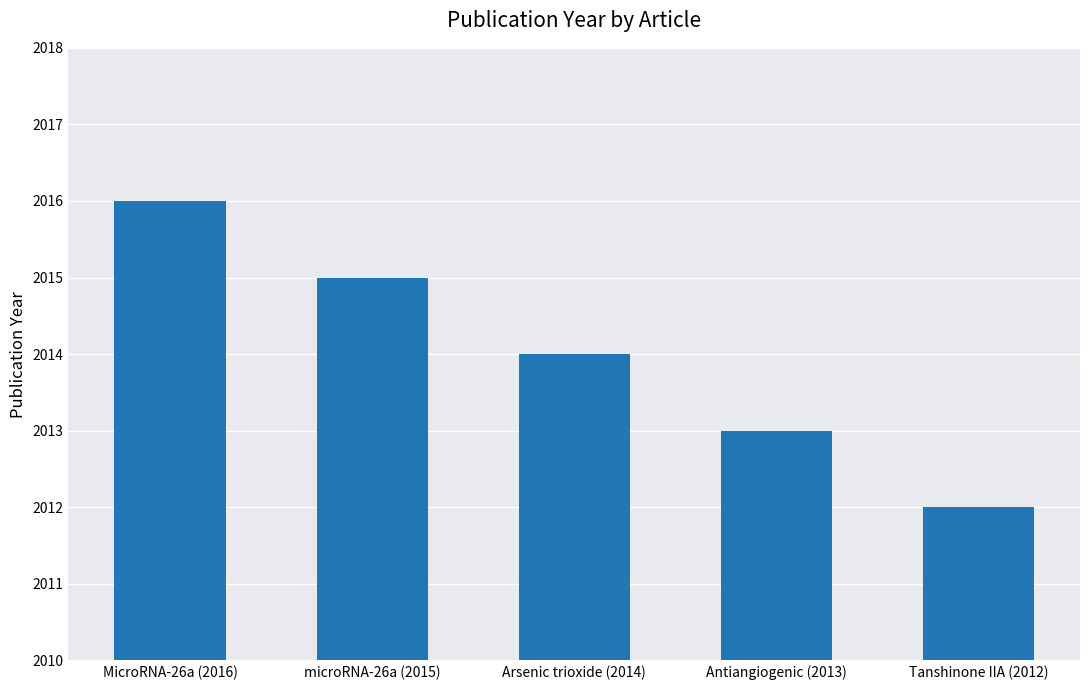

Is it true that the value at MicroRNA-26a (2016) is 652?

False